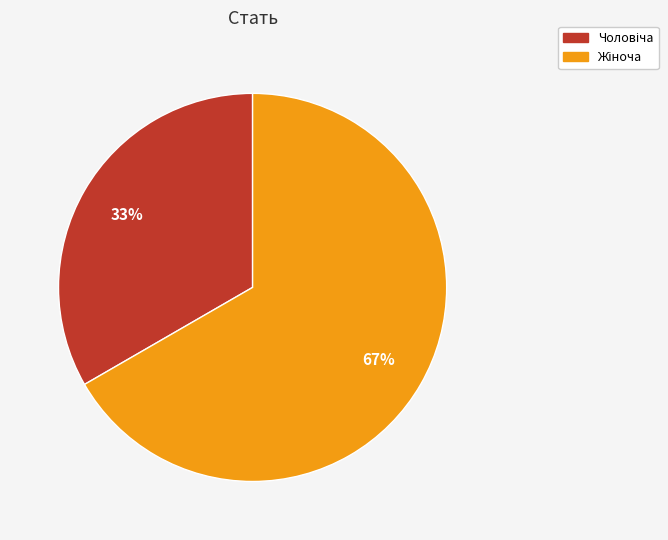

Does any single category account for the majority?

Yes